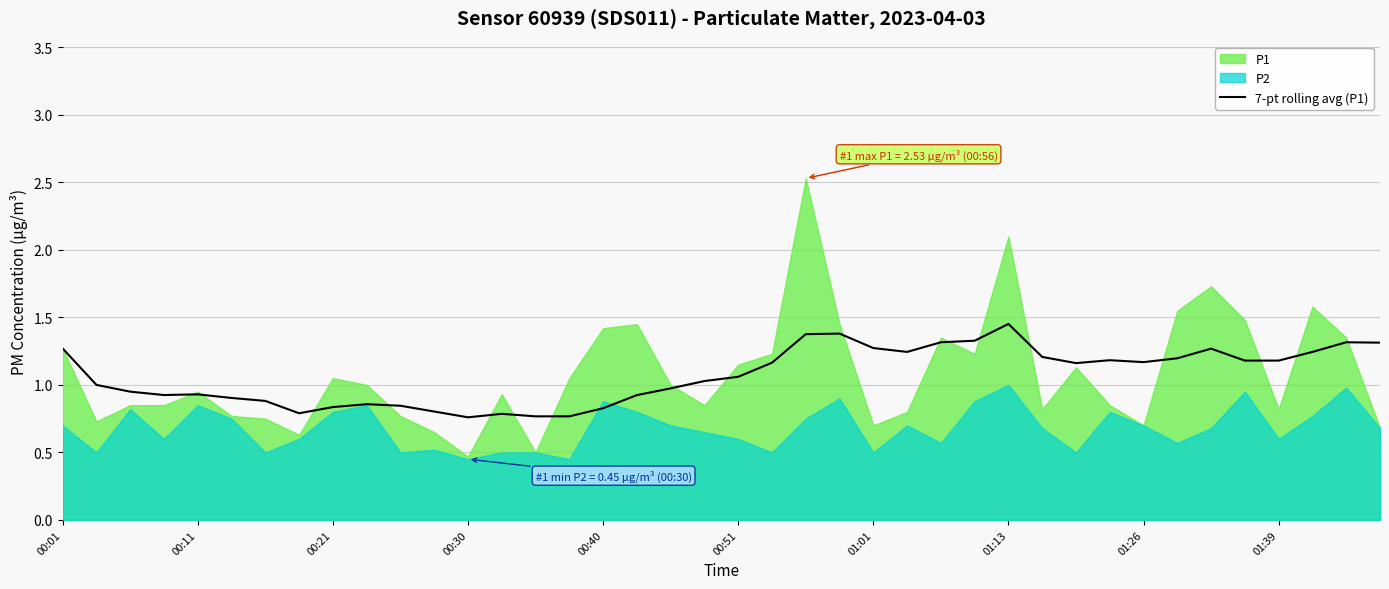

What is the change in value from 11 to 34?

+0.5